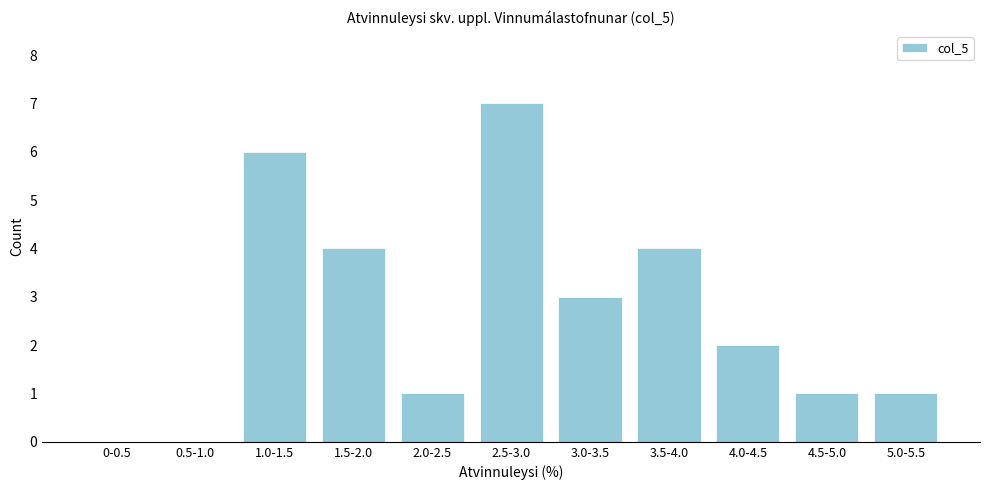

Reading right to left, list all the values displayed in this chart.

5.0-5.5=1	4.5-5.0=1	4.0-4.5=2	3.5-4.0=4	3.0-3.5=3	2.5-3.0=7	2.0-2.5=1	1.5-2.0=4	1.0-1.5=6	0.5-1.0=0	0-0.5=0